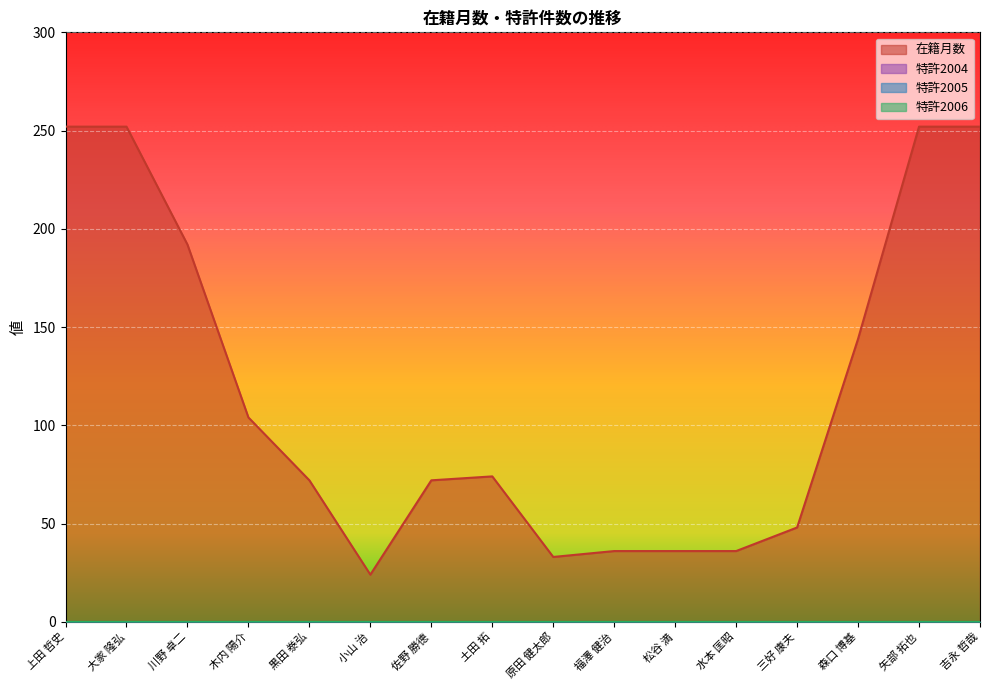

Between 原田 健太郎 and 矢部 拓也, which series saw the biggest shift?

在籍月数